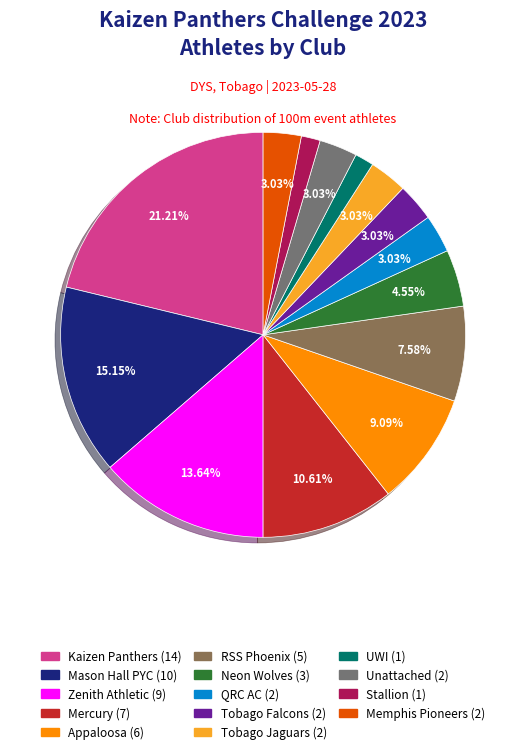

What is the smallest slice in the pie chart?

UWI